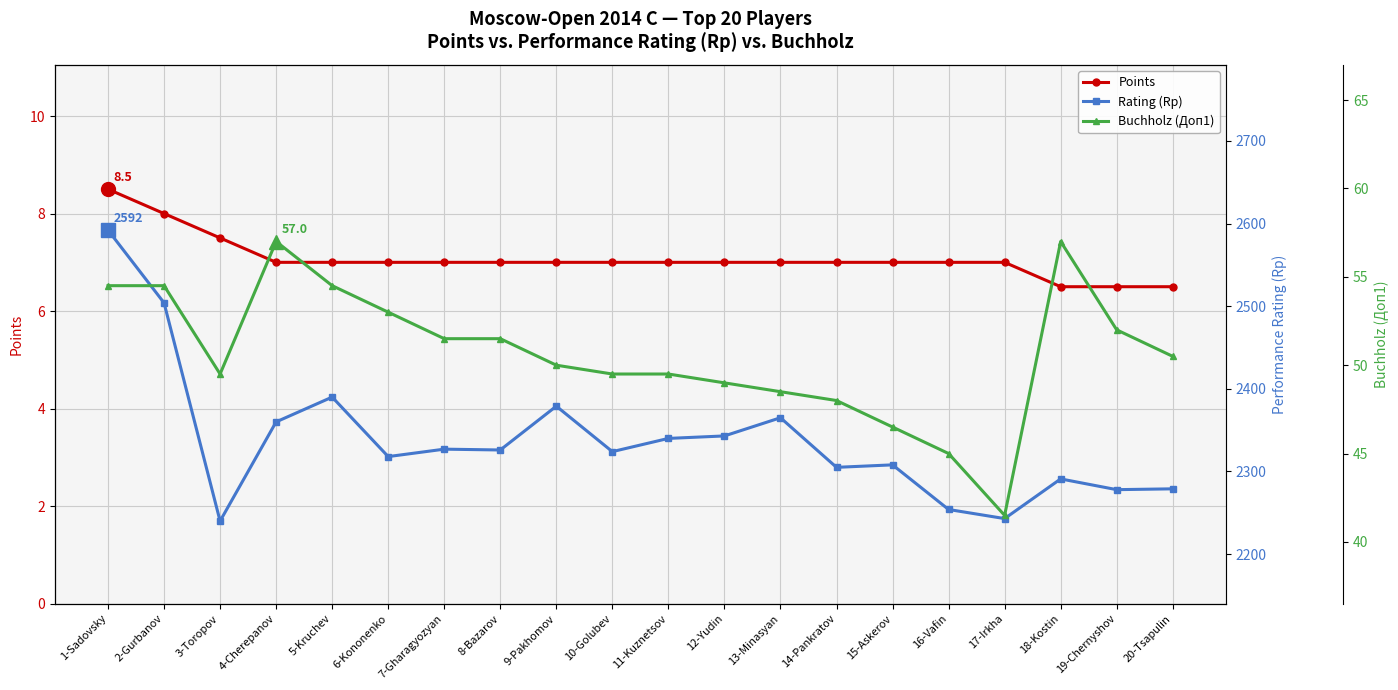

At which label does Rating (Rp) first exceed 2326?

1-Sadovsky